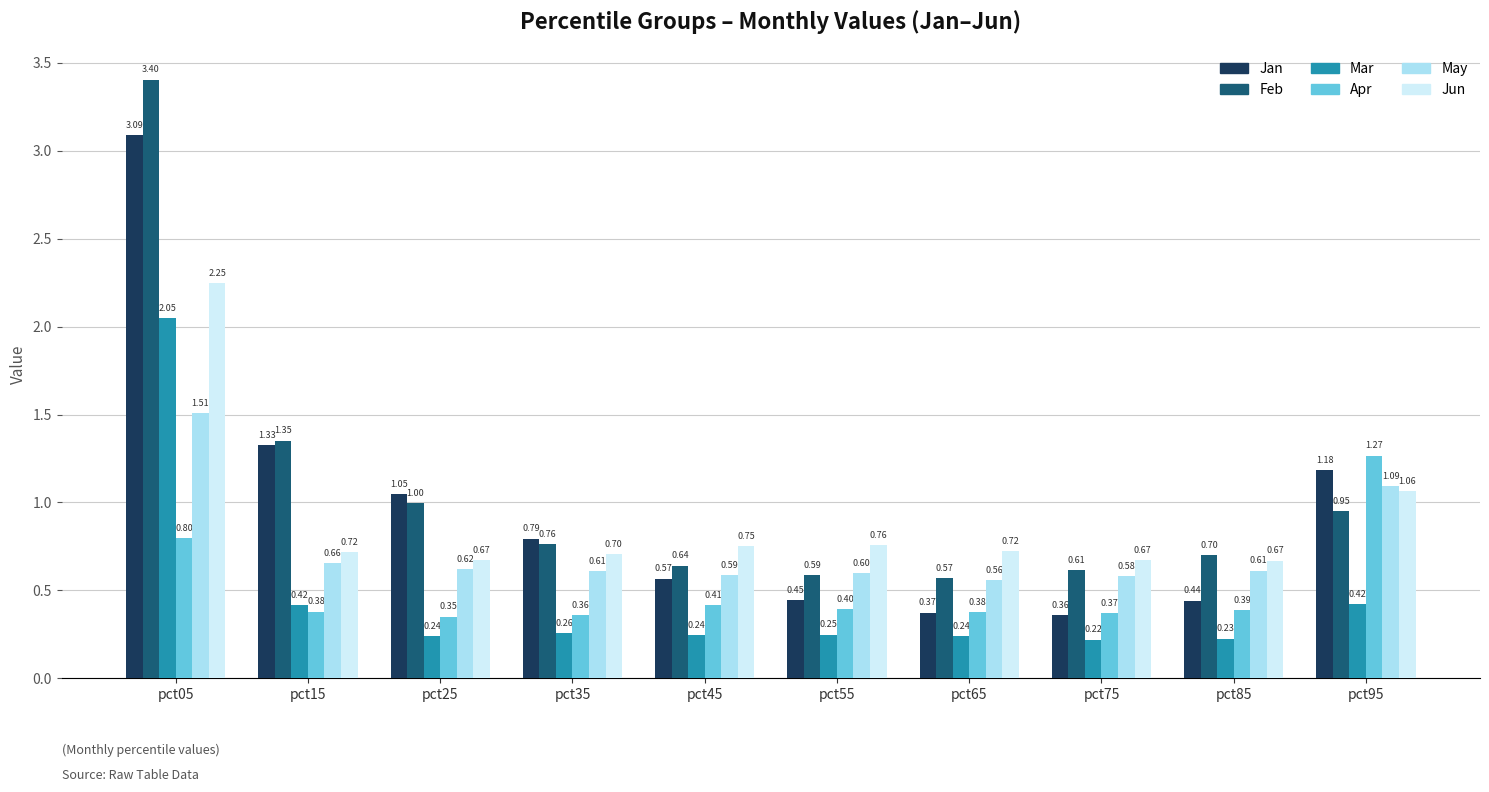

Which series has the largest total across all categories?

Feb